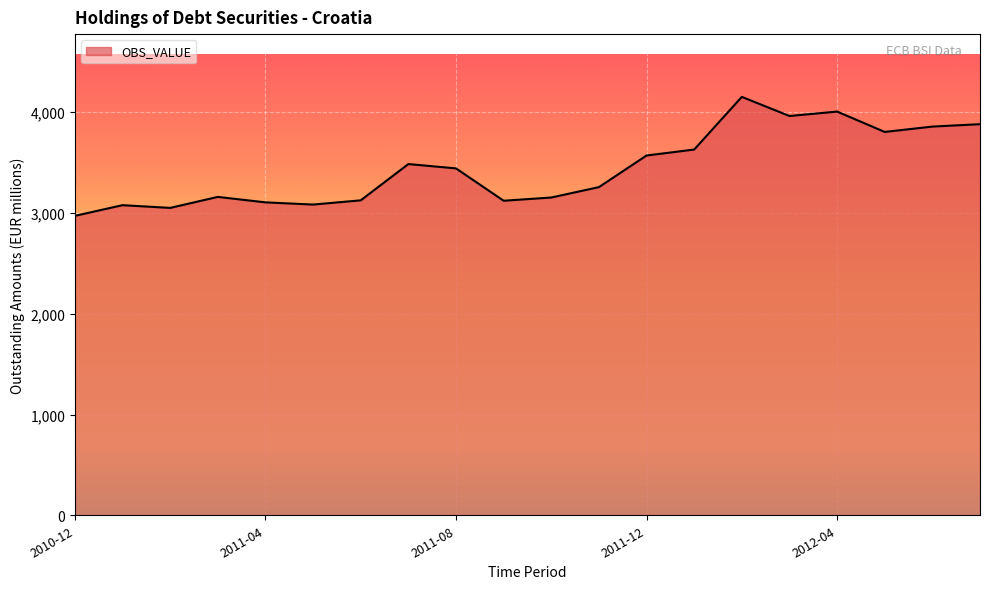

What is the smallest value displayed?

2972